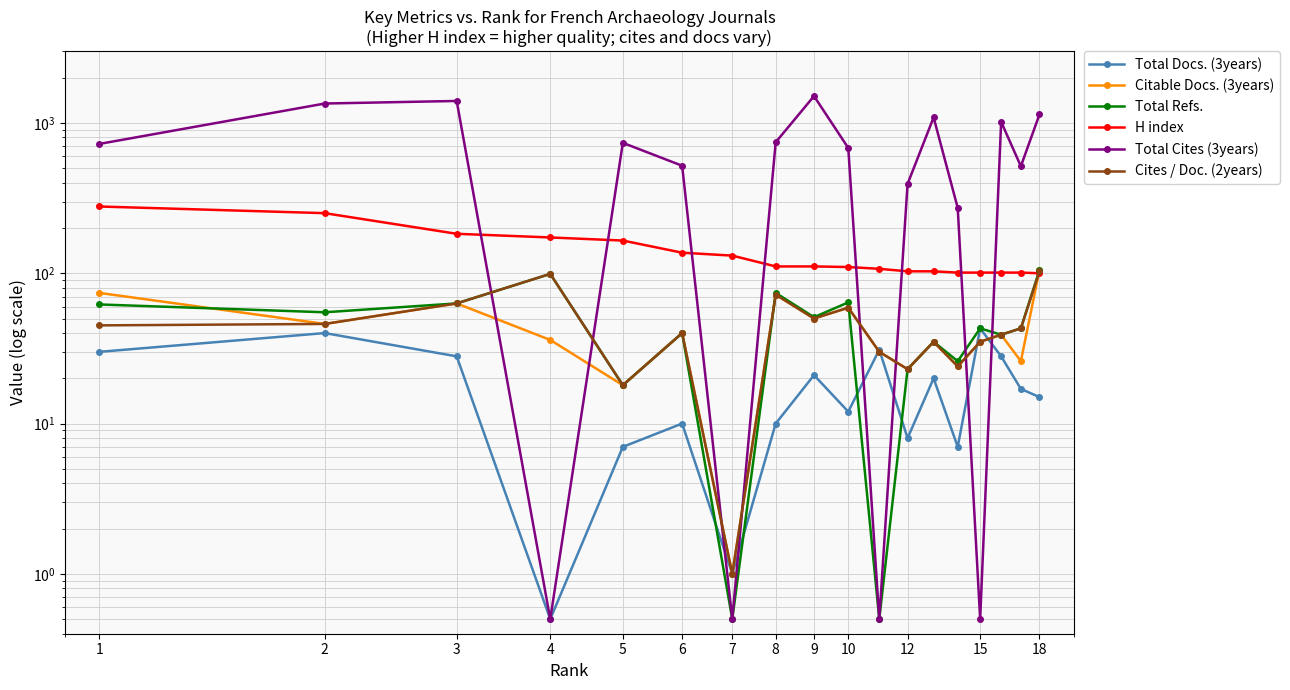

At how many categories does at least one series exceed 721?

9